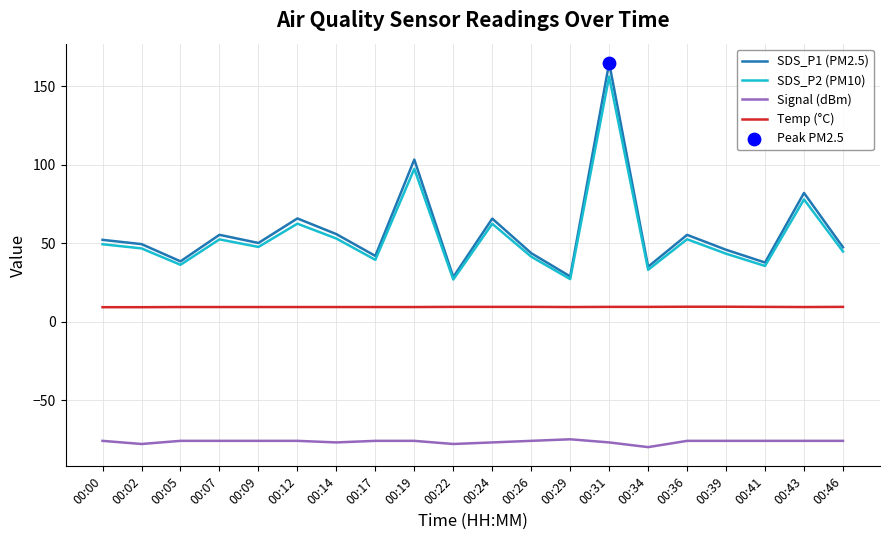

What is the difference between the highest and lowest values at 00:31?

241.9